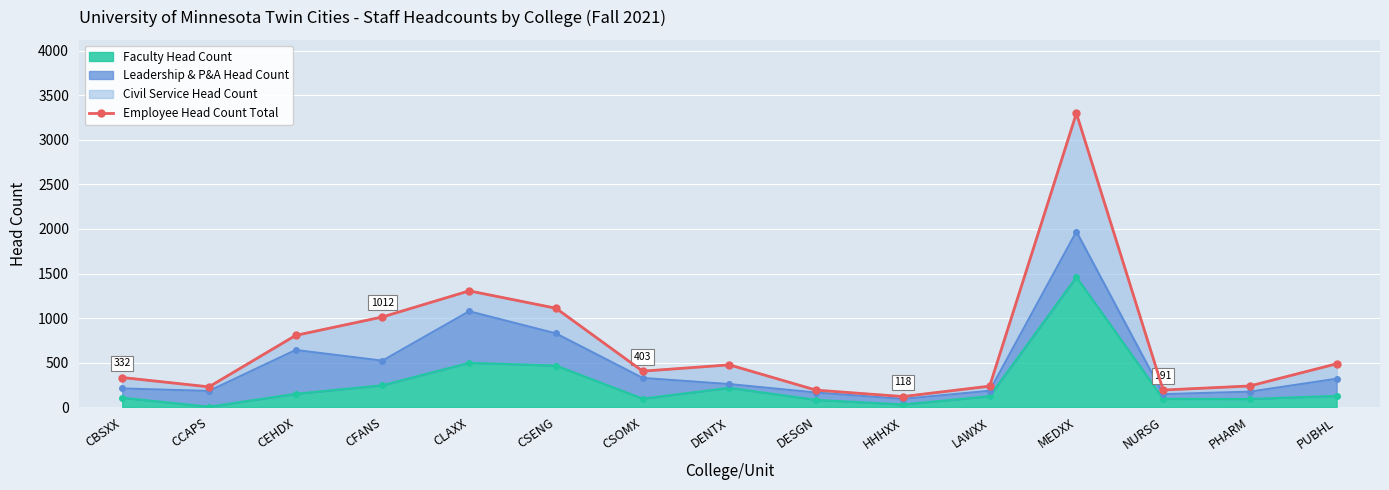

Rank the categories by value from lowest to highest.

HHHXX, DESGN, NURSG, CCAPS, LAWXX, PHARM, CBSXX, CSOMX, DENTX, PUBHL, CEHDX, CFANS, CSENG, CLAXX, MEDXX